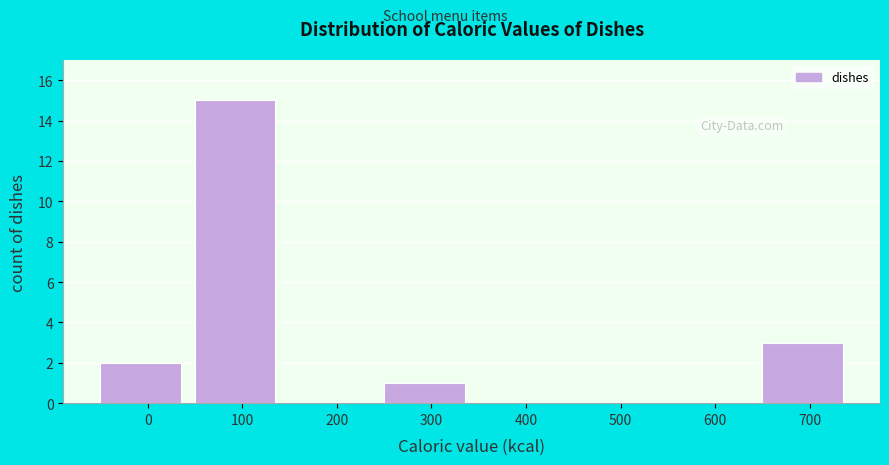

Reading right to left, what are all the values shown in this chart?

700=3	600=0	500=0	400=0	300=1	200=0	100=15	0=2